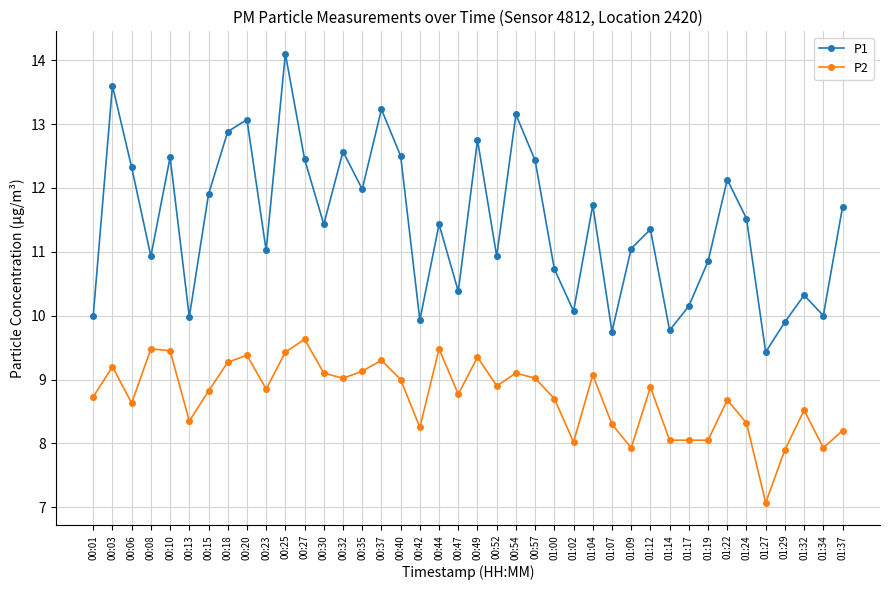

At which category is the sum across all series the highest?

00:25